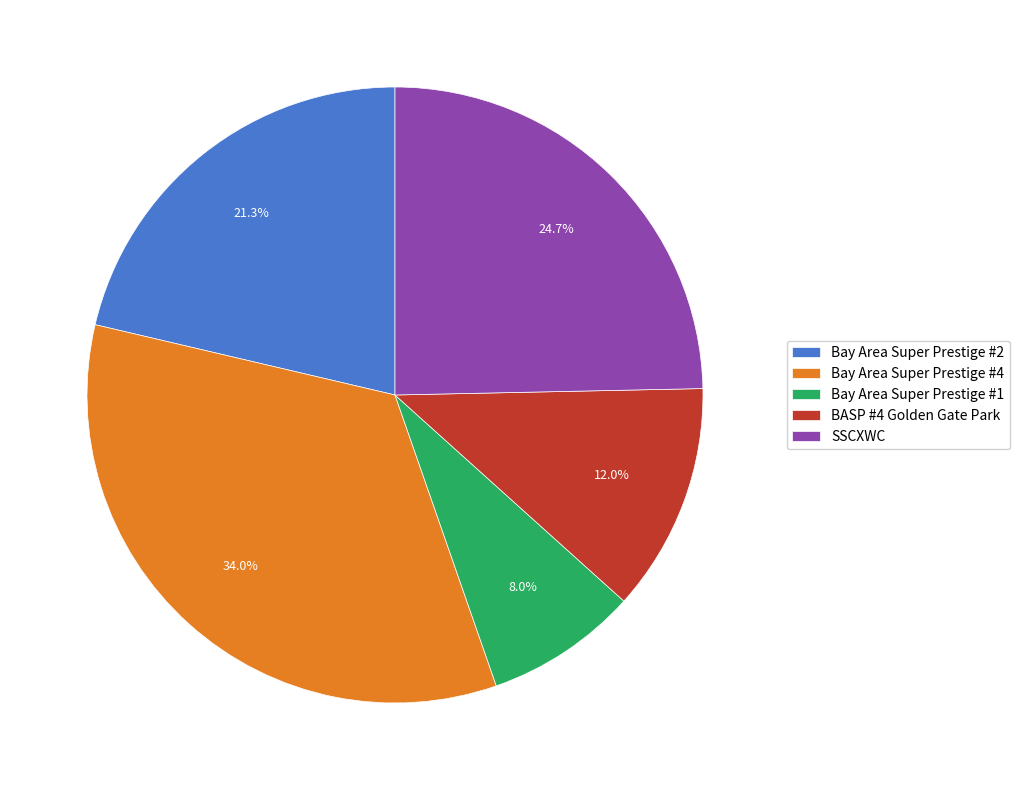

What is the ratio of the value at SSCXWC to the value at BASP #4 Golden Gate Park?

2.1